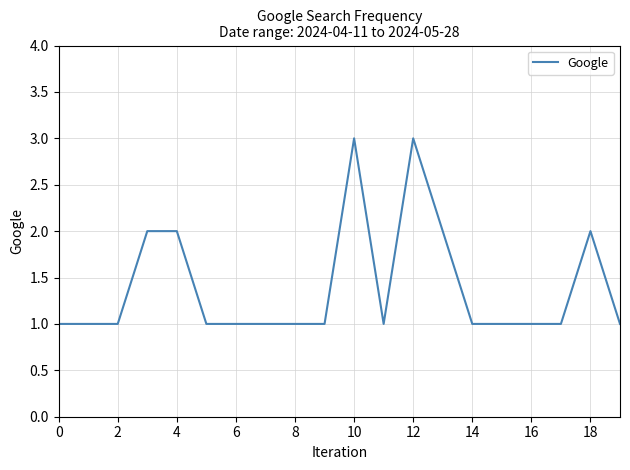

Count the number of categories in the chart.

20